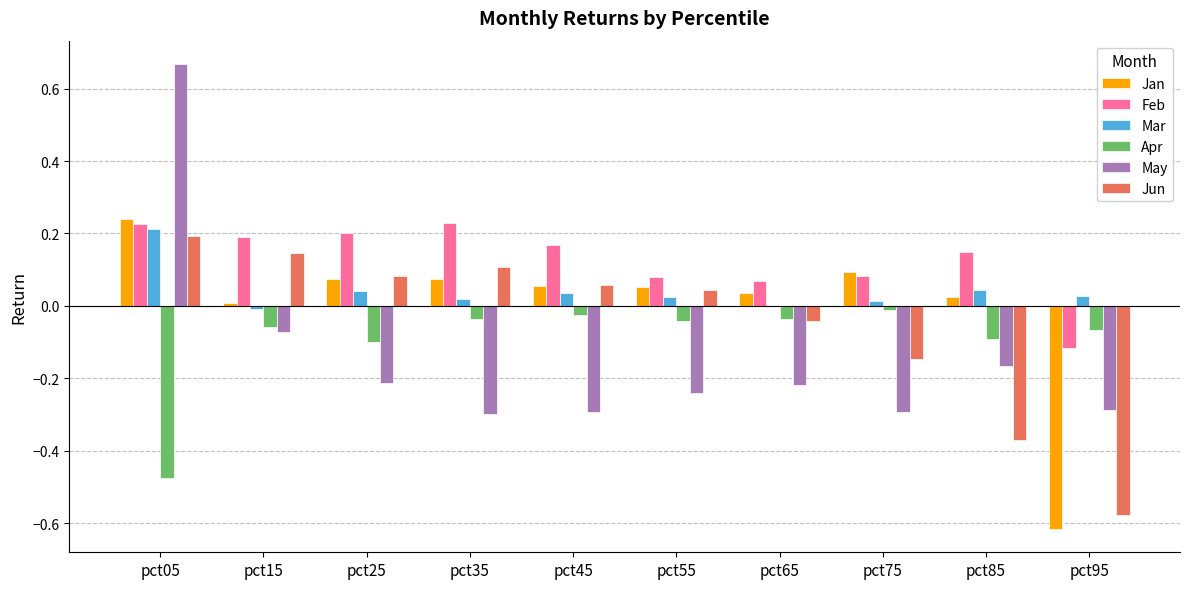

Is the value of Jun at pct95 greater than the value of May at pct15?

No